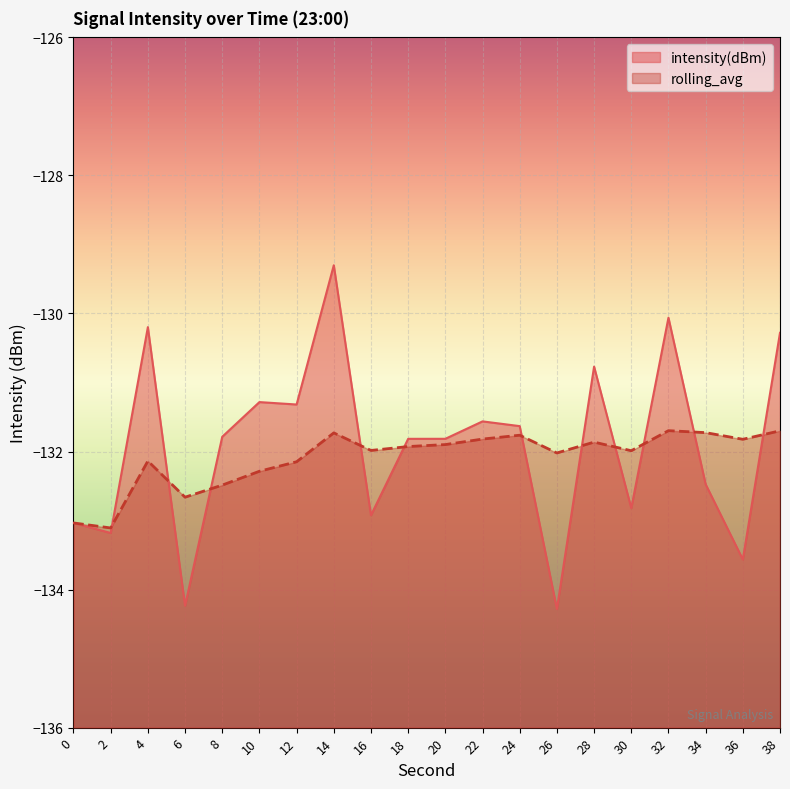

At which category is the sum across all series the highest?

14